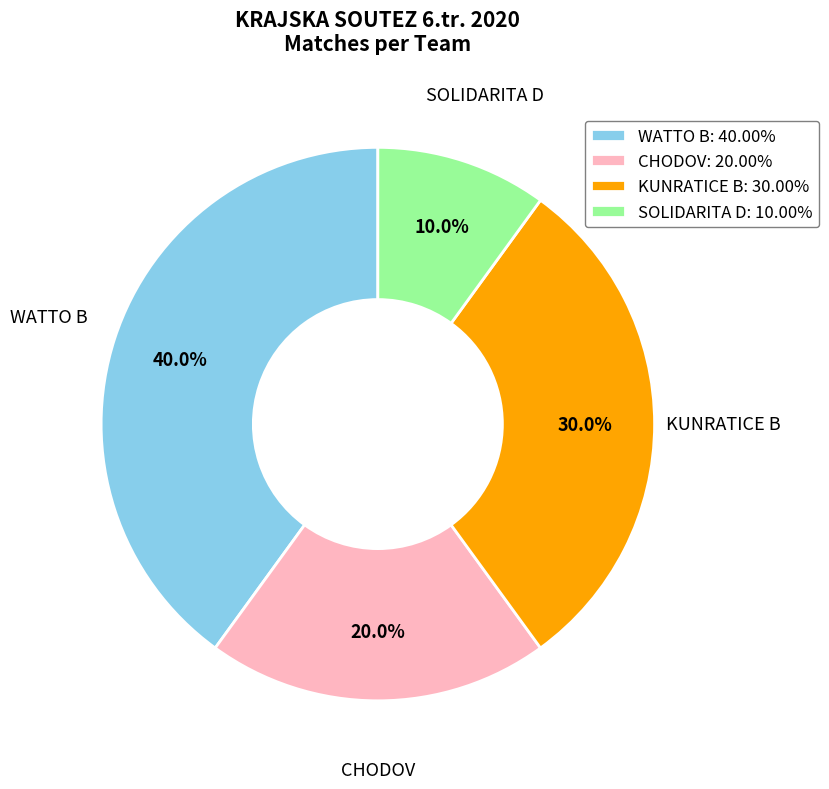

What is the ratio of the value at CHODOV: 20.00% to the value at SOLIDARITA D: 10.00%?

2.0